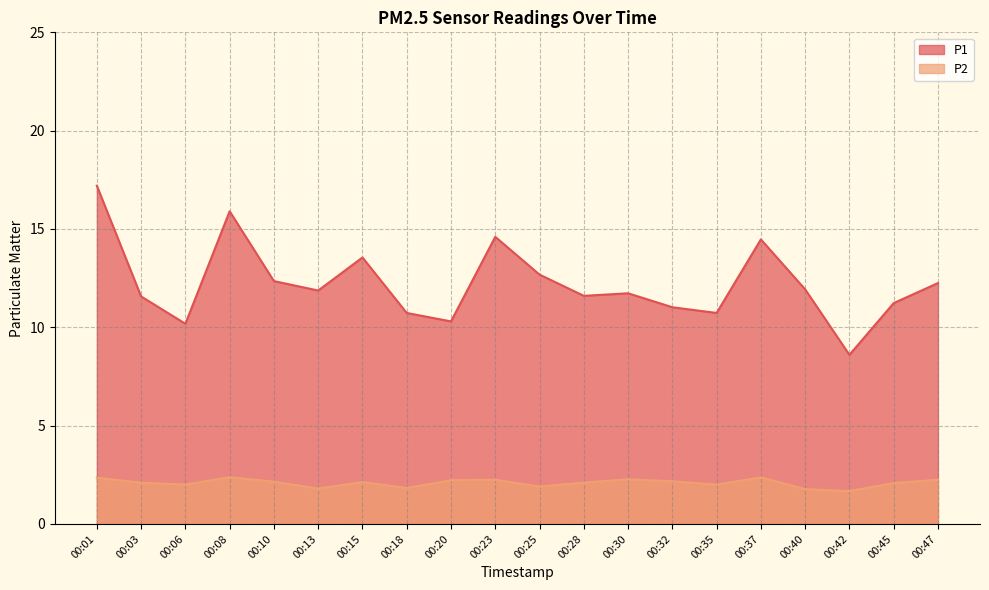

What is the value of the P1 point at the 17th from the left?

11.9